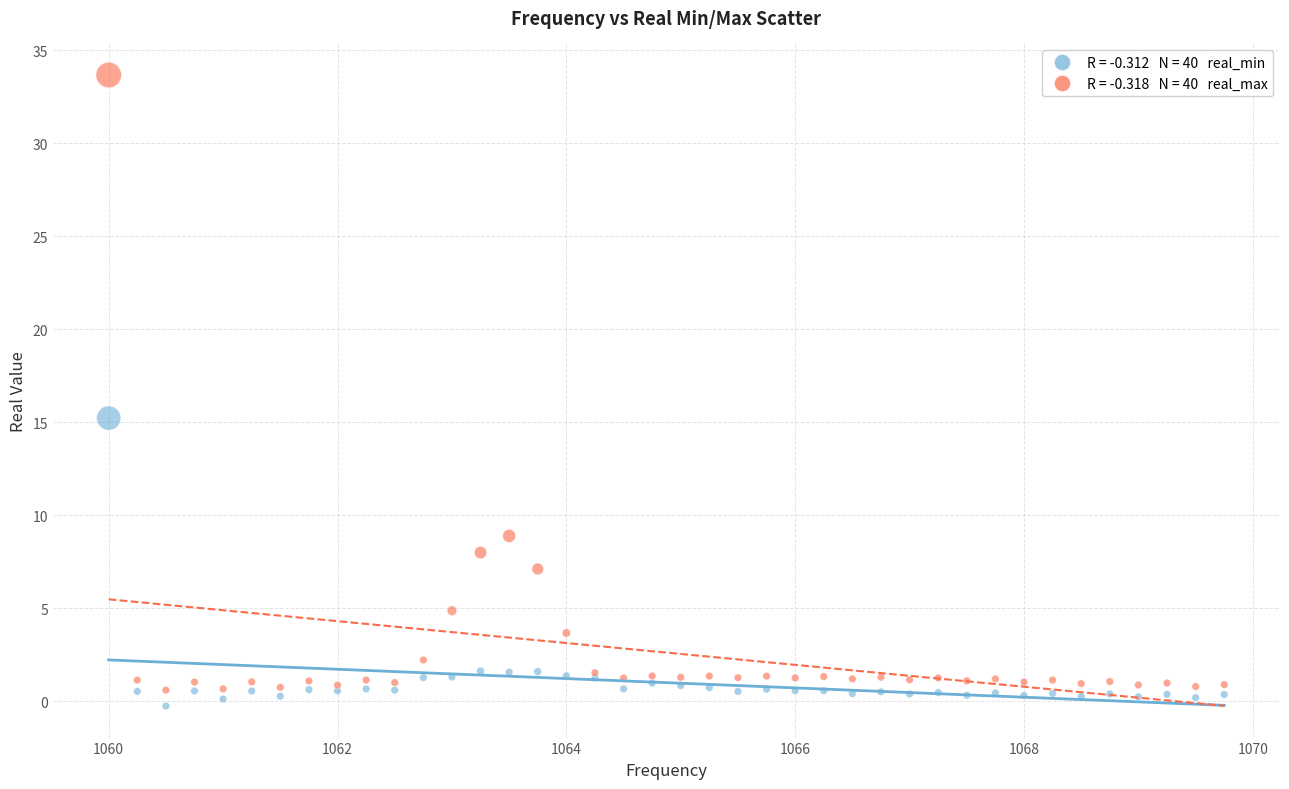

Across all series, what Y value is closest to 16?

15.2